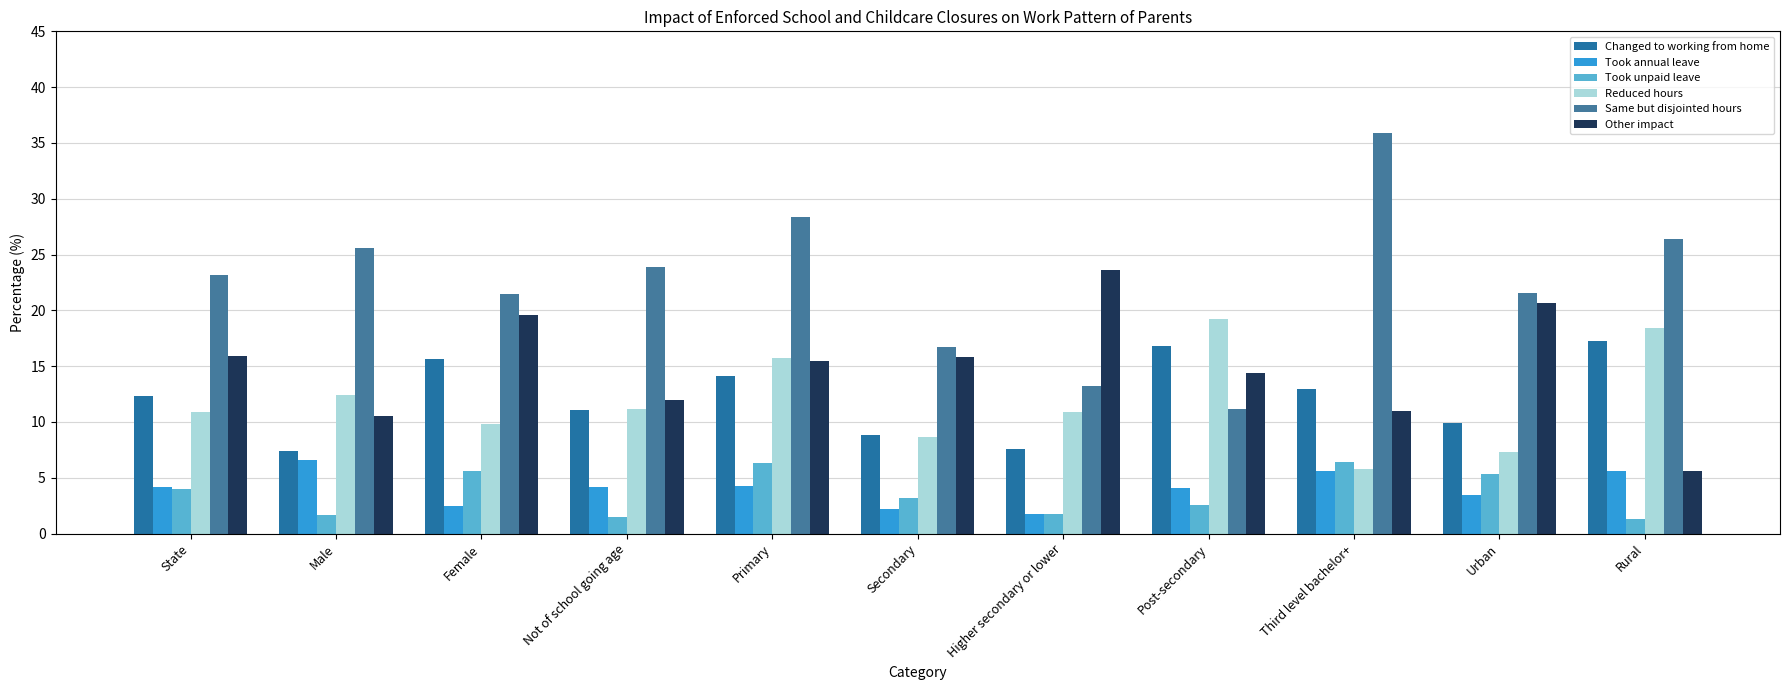

At how many categories does at least one series exceed 13?

11